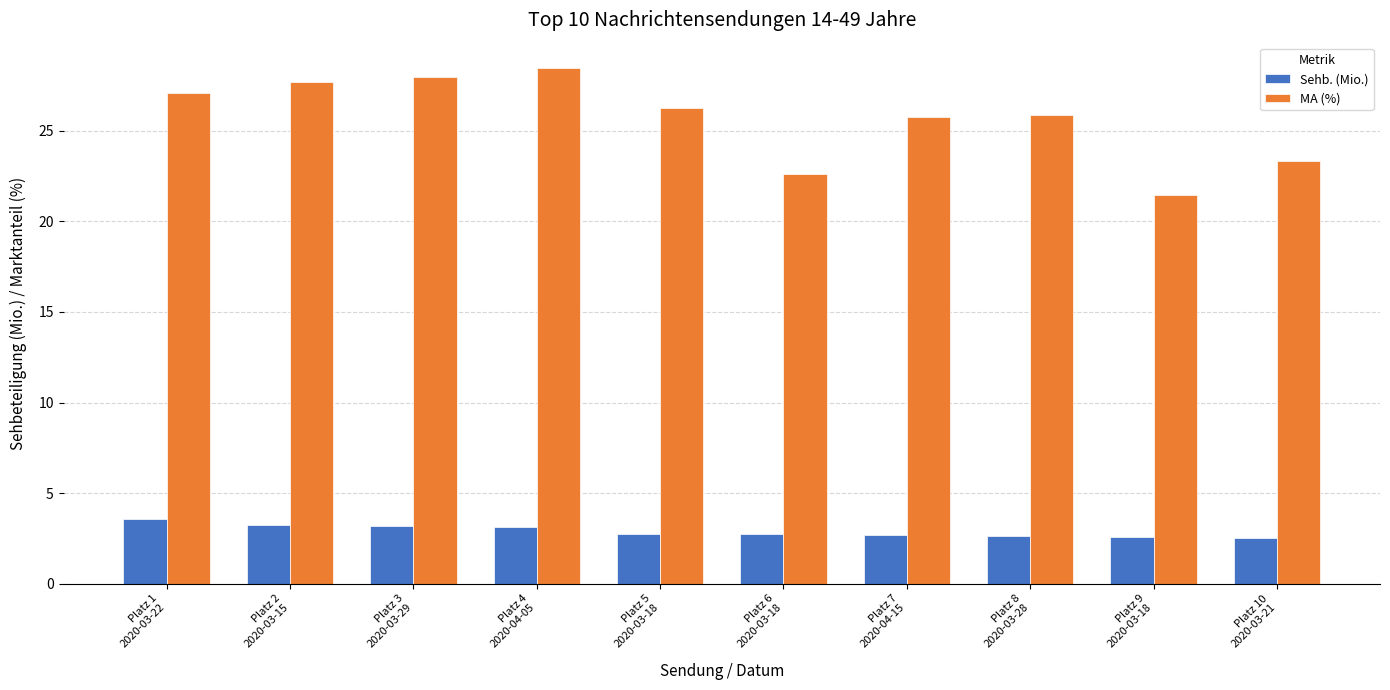

List the series in order of their overall mean, lowest first.

Sehb. (Mio.), MA (%)